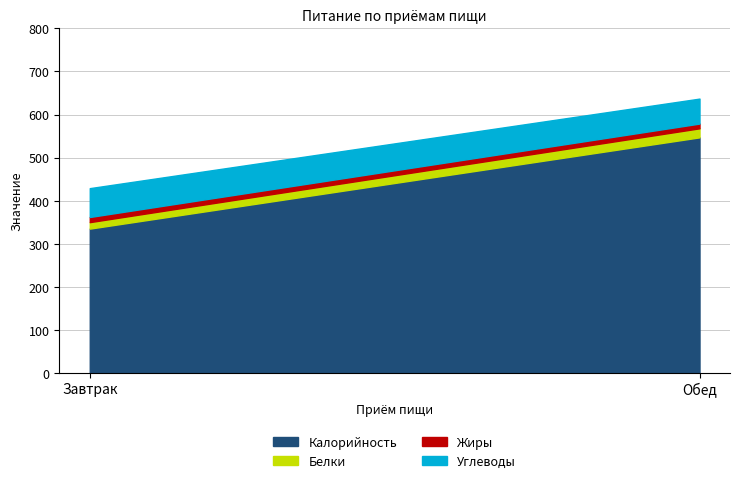

Reading right to left, transcribe all the data shown in this chart.

Калорийность: 547	335
Белки: 21	15
Жиры: 11	12
Углеводы: 58	67